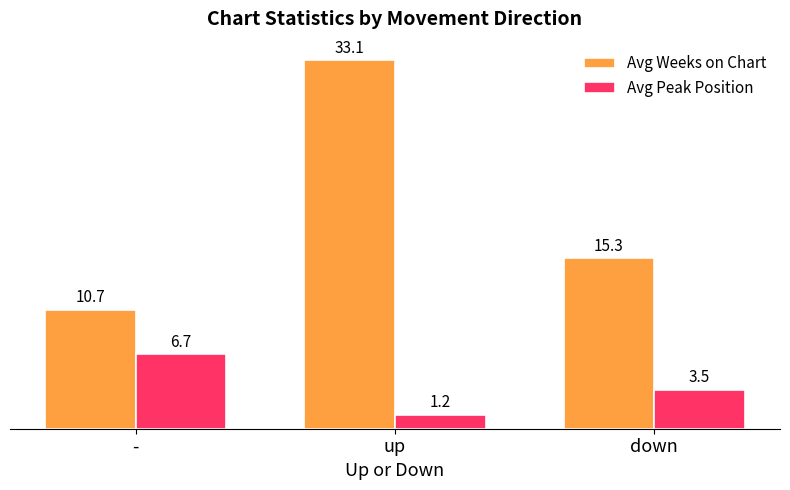

What is the difference between the maximum and minimum values in the Avg Peak Position series?

5.4